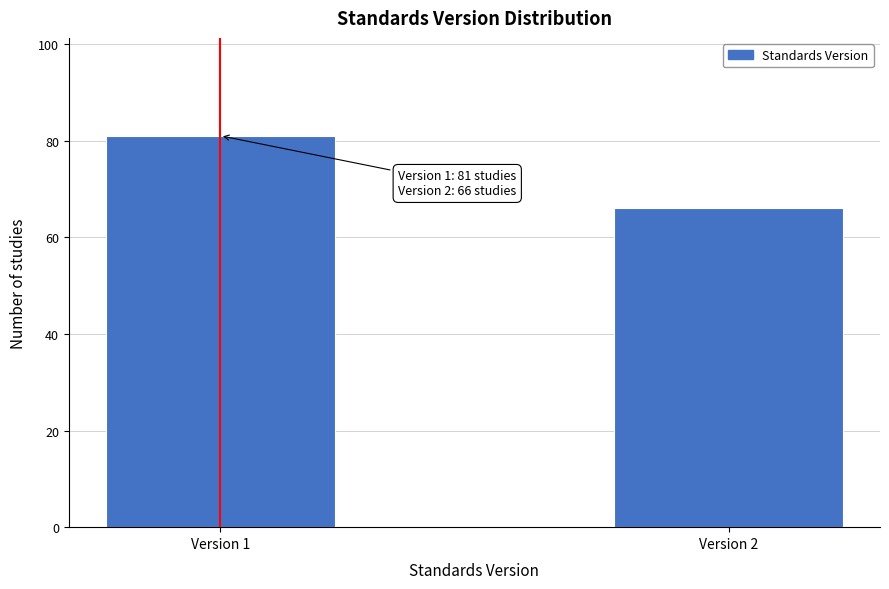

Reading left to right, extract all data points from this chart.

Version 1=81	Version 2=66